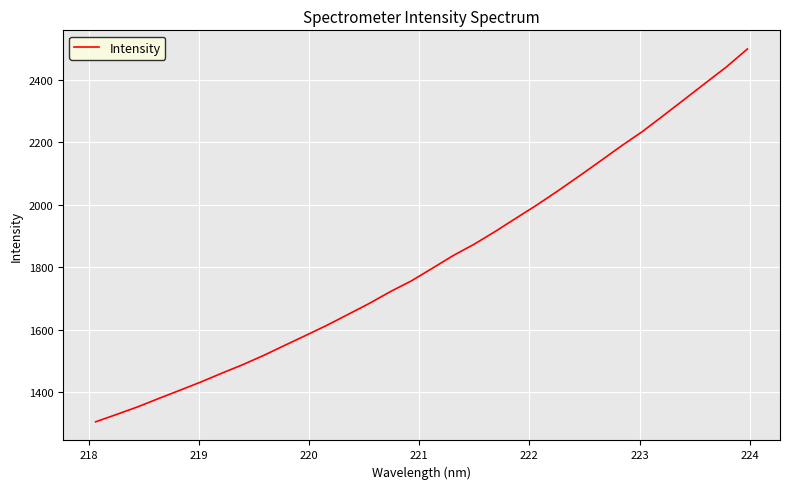

What is the minimum value shown in the chart?

1305.9